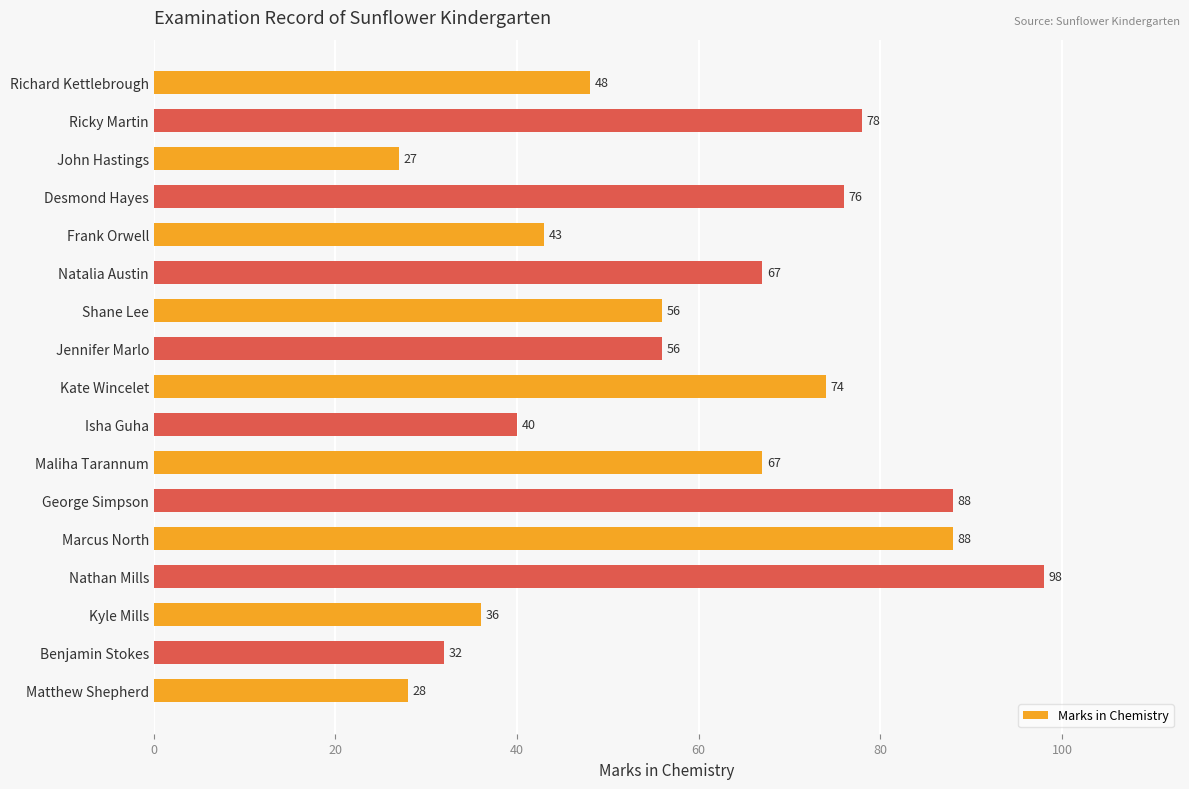

What value does the data have at Frank Orwell, to the nearest 5?

45